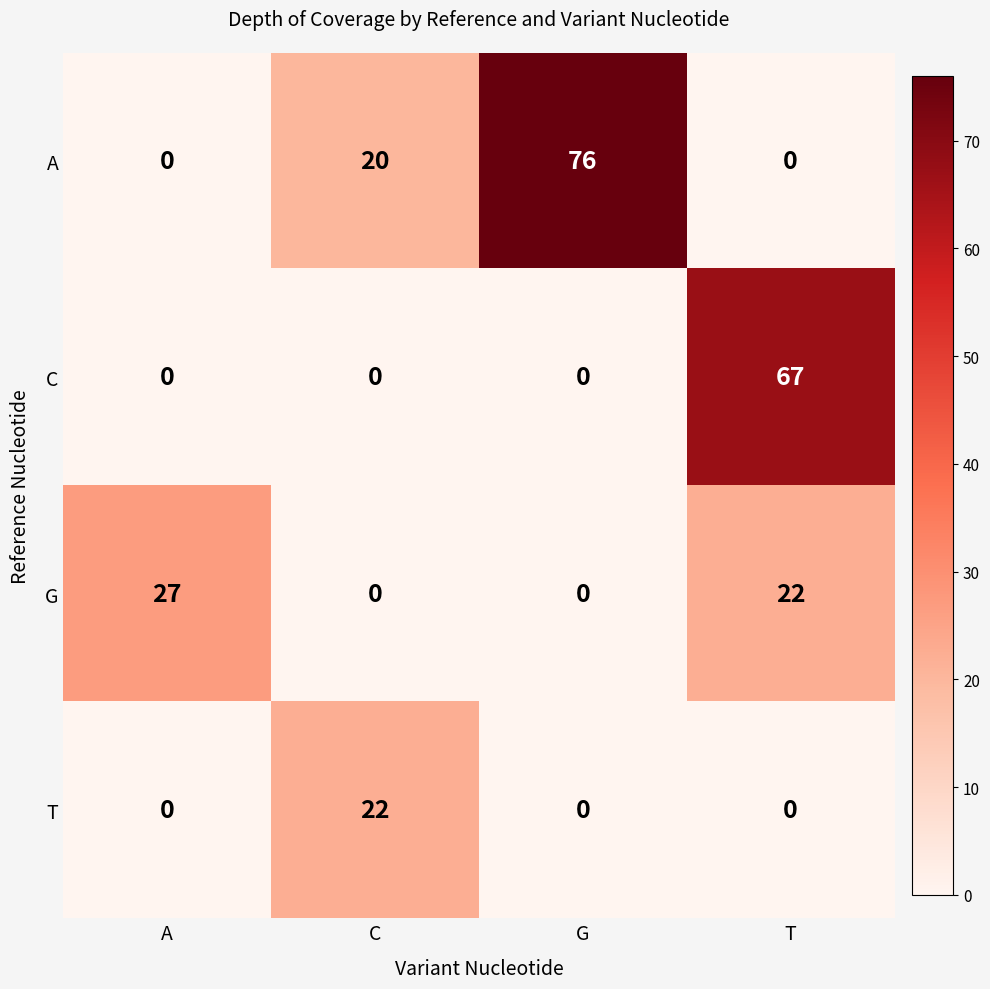

What is the spread (max minus min) of values at A?

27